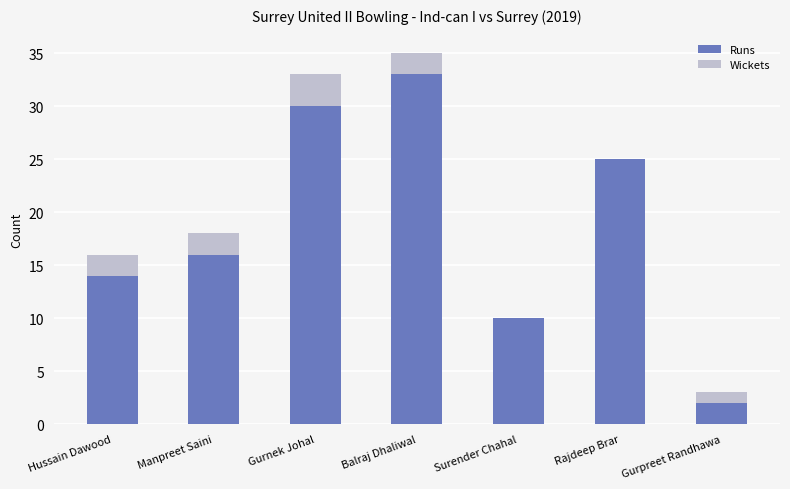

Are the bars horizontal?

No